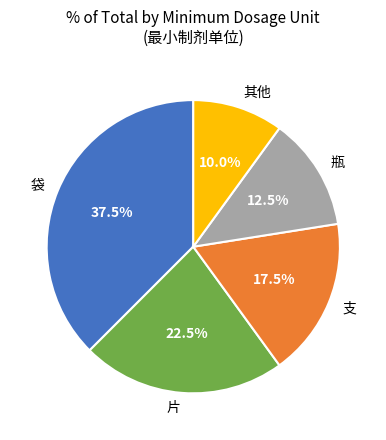

Rank the categories by value from lowest to highest.

其他, 瓶, 支, 片, 袋